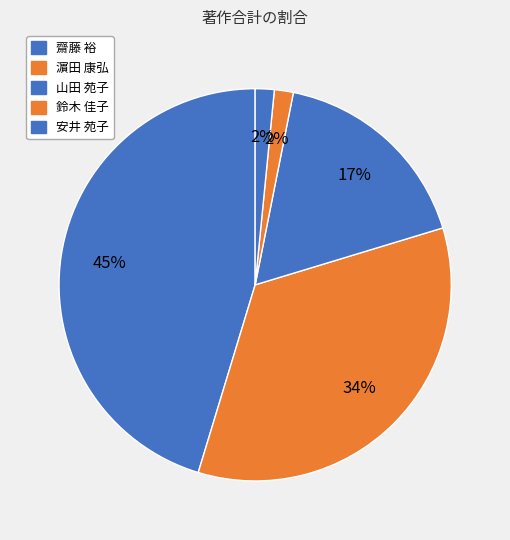

How many slices are in this pie chart?

5